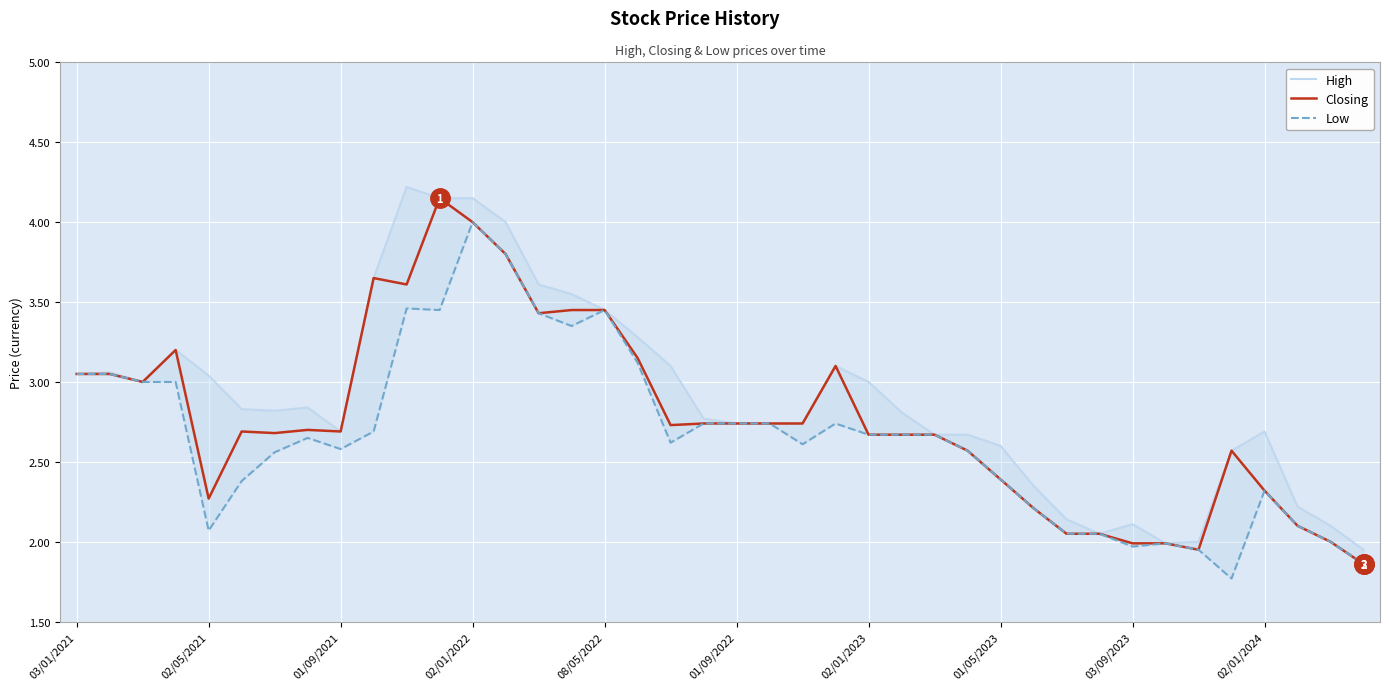

Does the chart display data point markers on the line(s)?

No